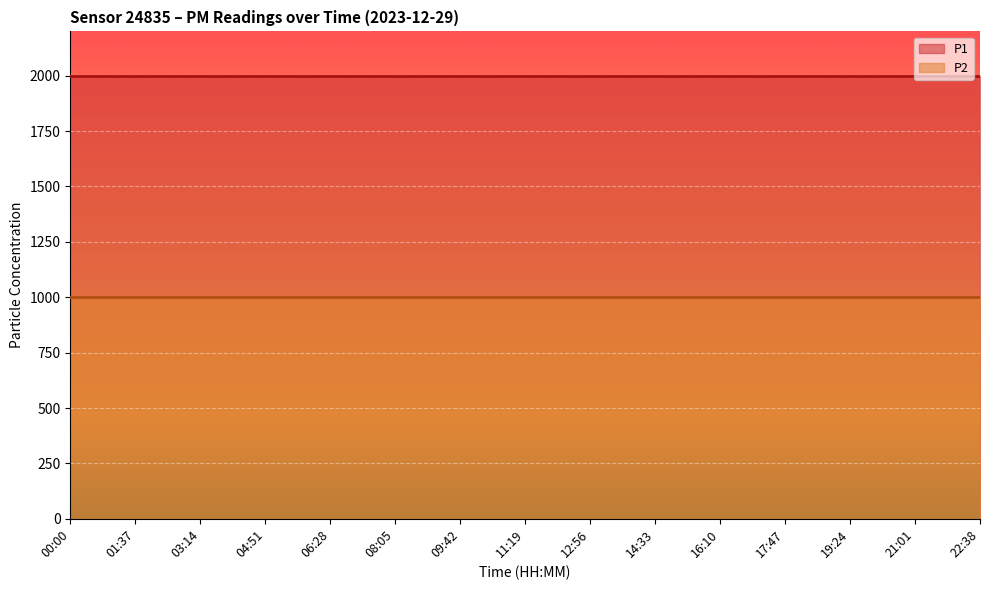

True or false: P1 and P2 intersect in this chart.

False